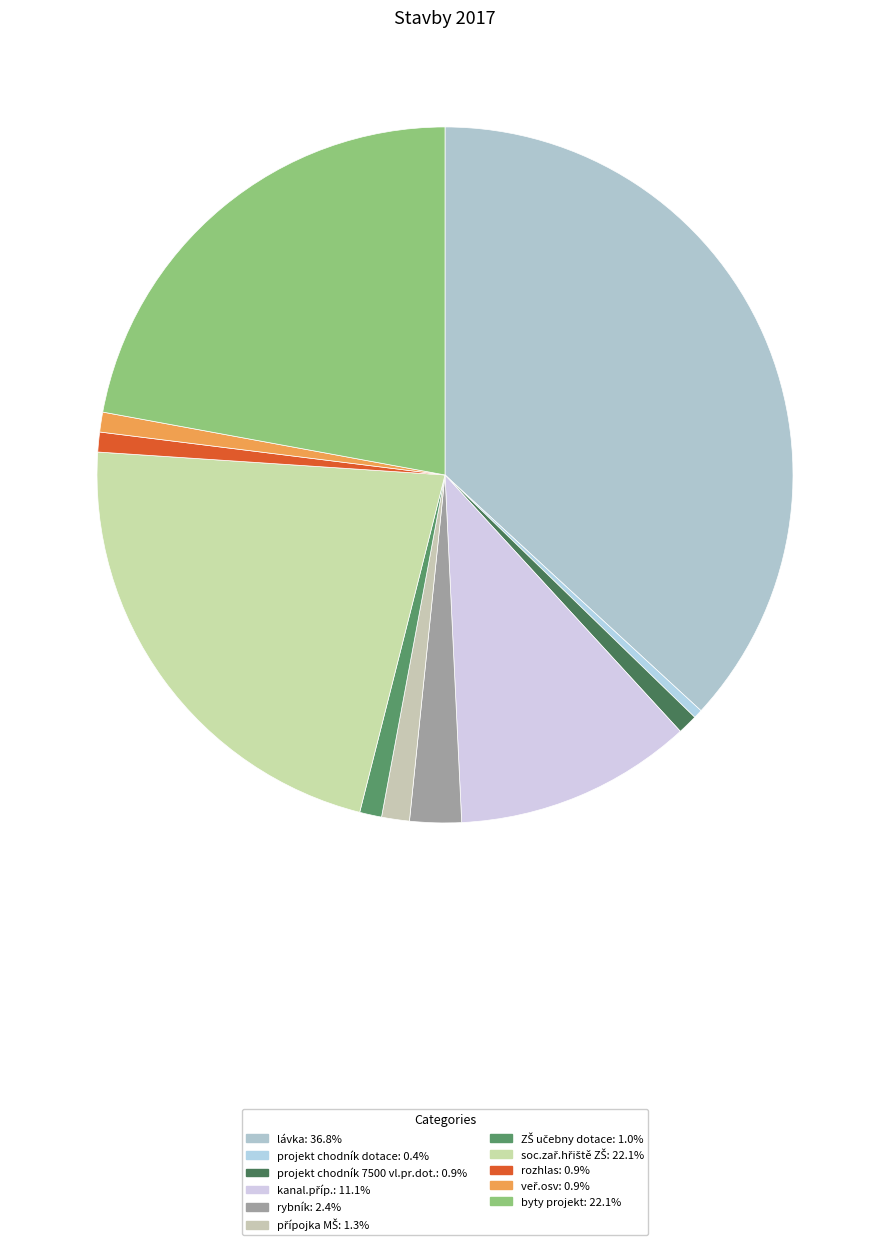

The soc.zař.hřiště ZŠ slice represents 28% of the pie. True or false?

False